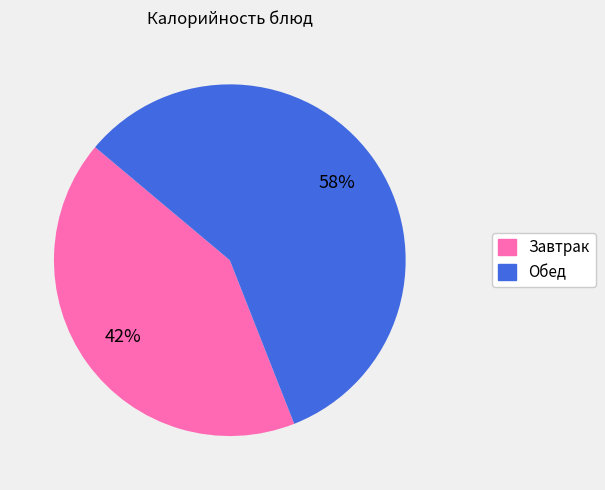

Is there a majority slice in this chart?

Yes